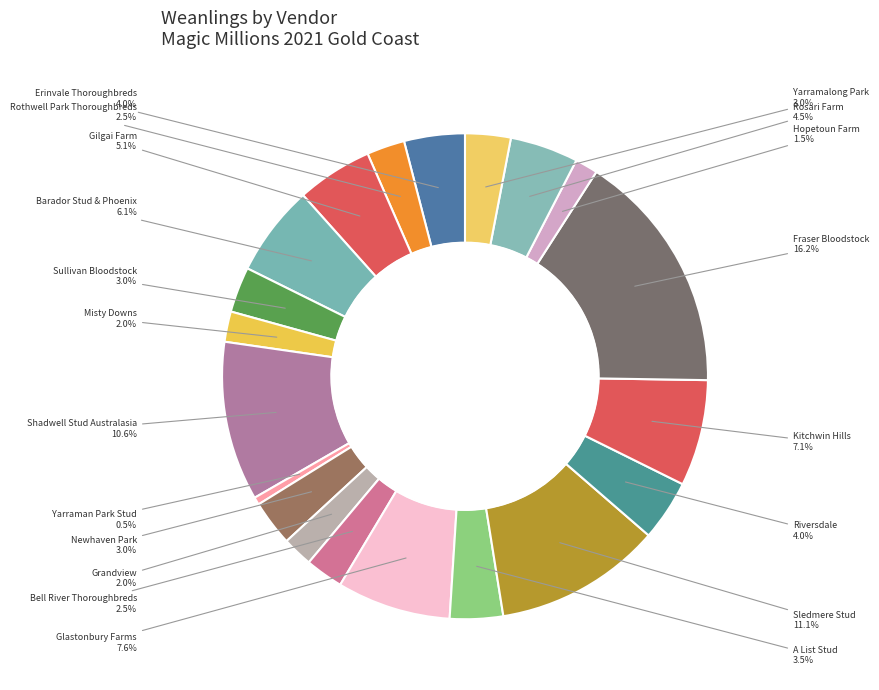

Which category has the biggest portion of the pie?

Fraser Bloodstock